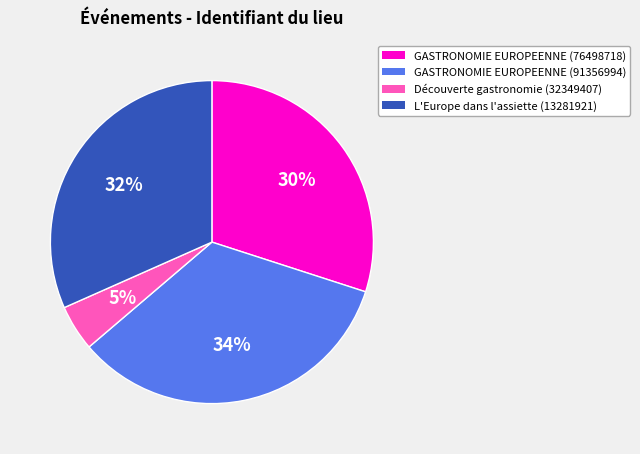

To the nearest percent, what portion does L'Europe dans l'assiette (13281921) represent?

32%